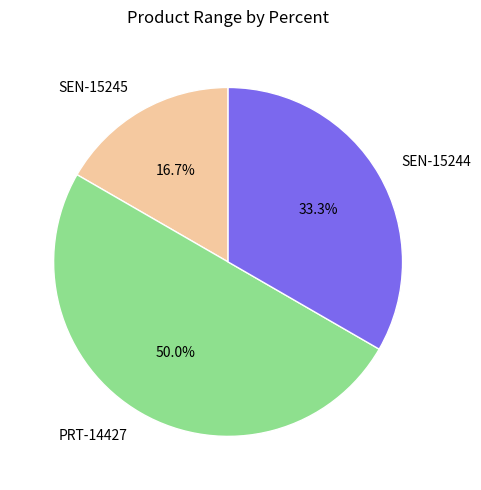

To the nearest percent, what is the difference between the largest and smallest slice percentages?

33%